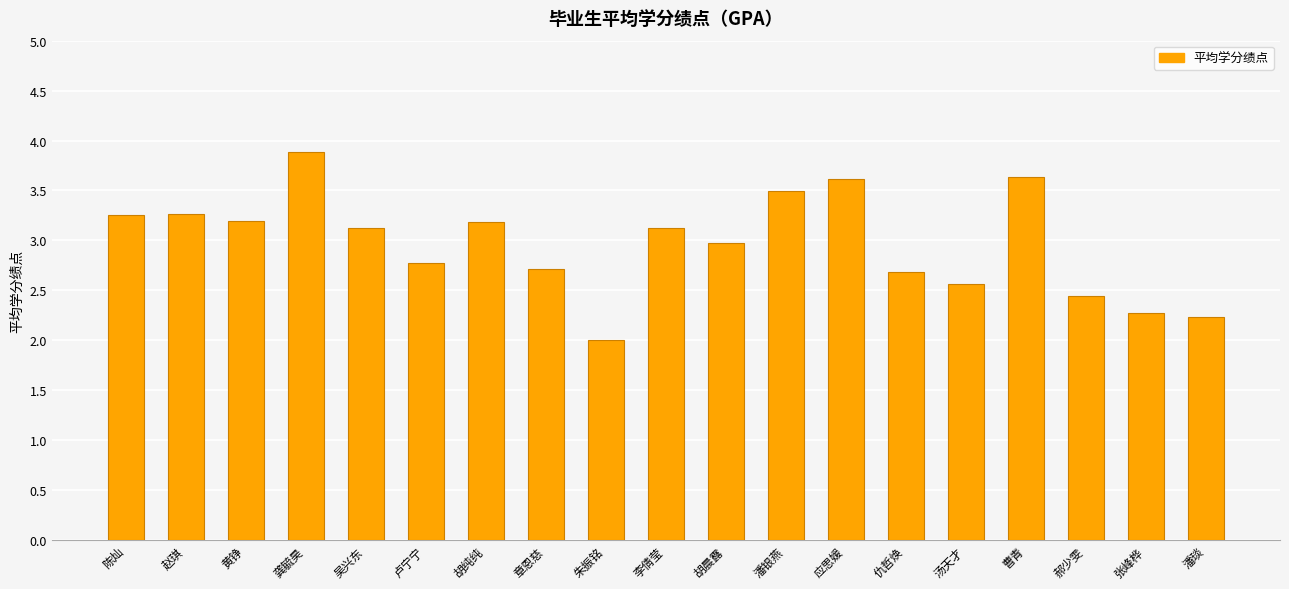

What is the change in value from 胡晨露 to 潘琰?

-0.7